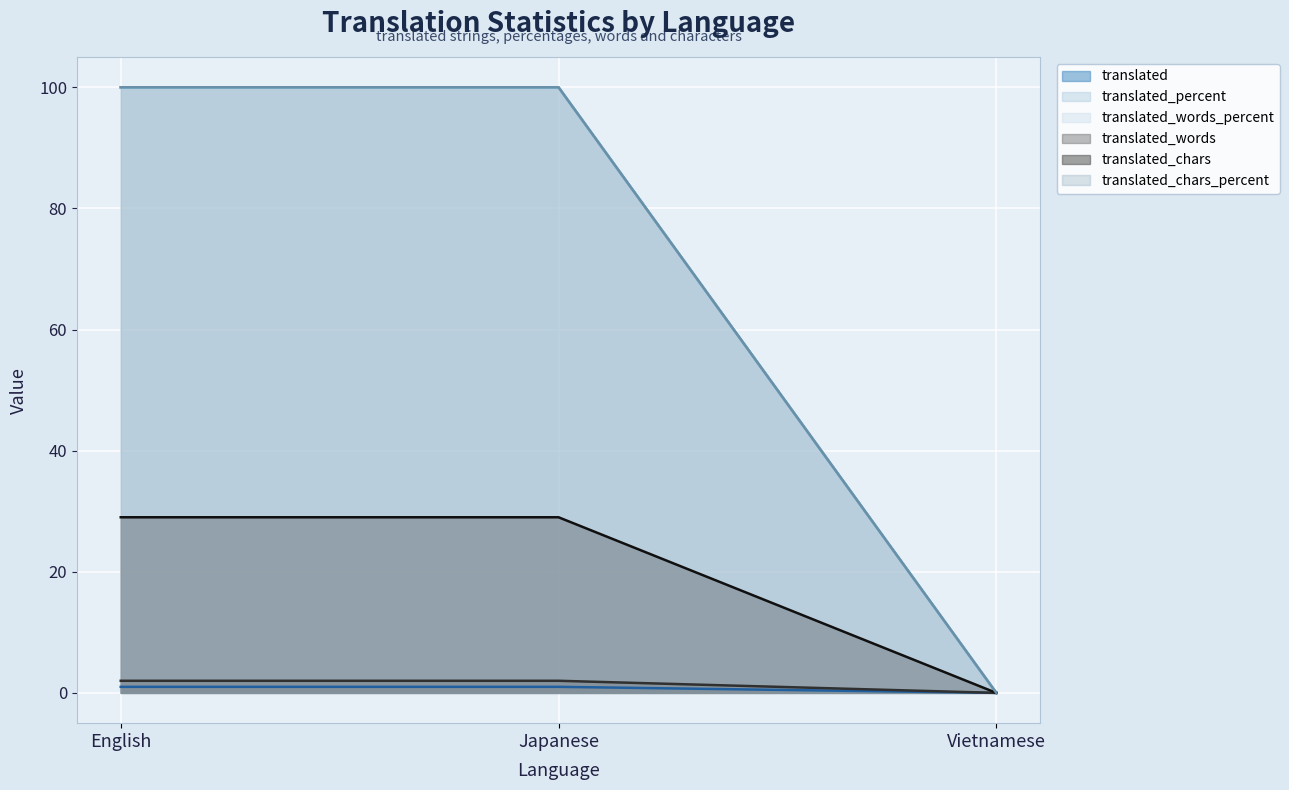

Which label corresponds to the largest value in the chart?

English